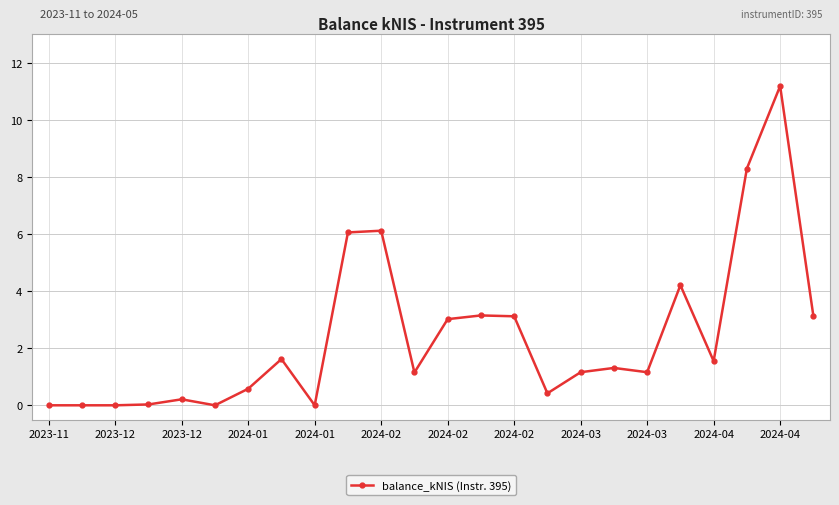

True or false: there are more than 2 points higher than both neighbors.

True